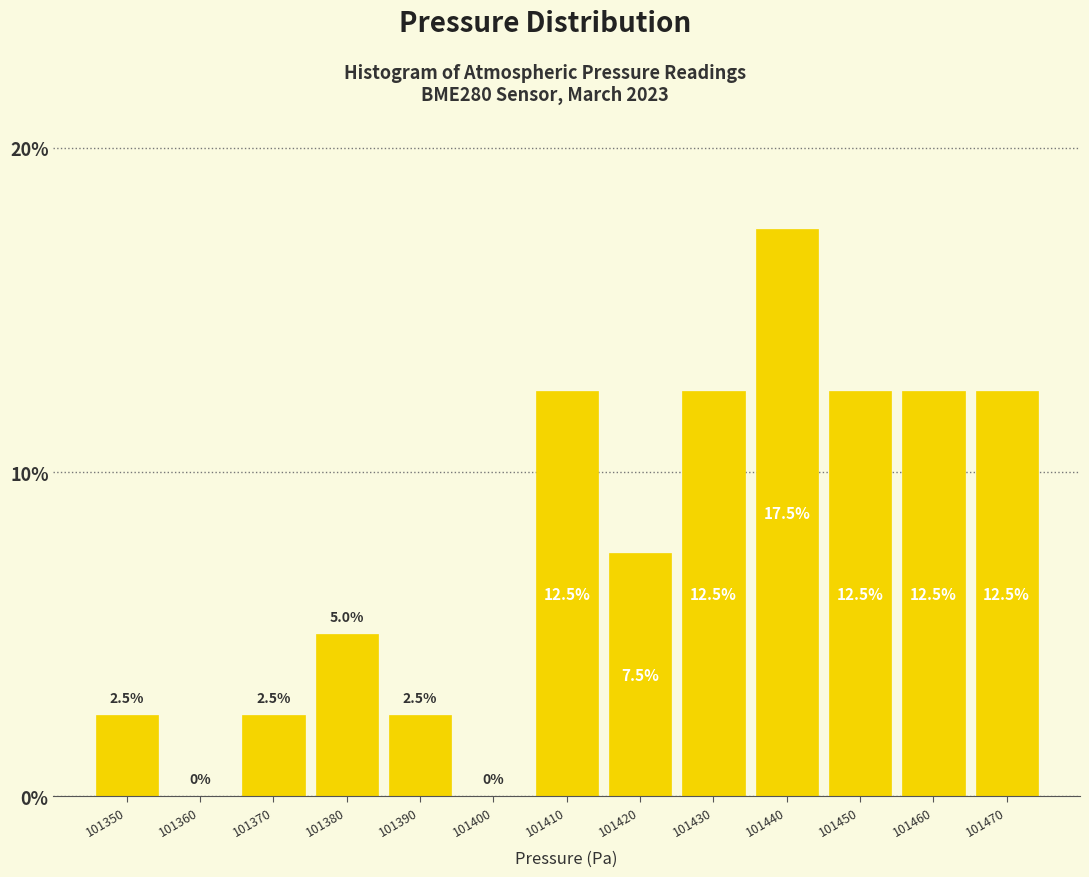

Reading left to right, transcribe this chart: for each bar, give the range it covers on the x-axis and its height. The bar edges are not printed on the chart, so give them approximately, as read against the axis.

101345 to 101355: 2.5
101355 to 101365: 0.0
101365 to 101375: 2.5
101375 to 101385: 5.0
101385 to 101395: 2.5
101395 to 101405: 0.0
101405 to 101415: 12.5
101415 to 101425: 7.5
101425 to 101435: 12.5
101435 to 101445: 17.5
101445 to 101455: 12.5
101455 to 101465: 12.5
101465 to 101475: 12.5